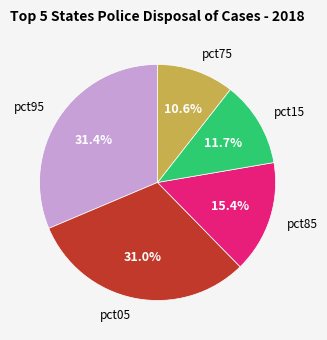

Is there a majority slice in this chart?

No